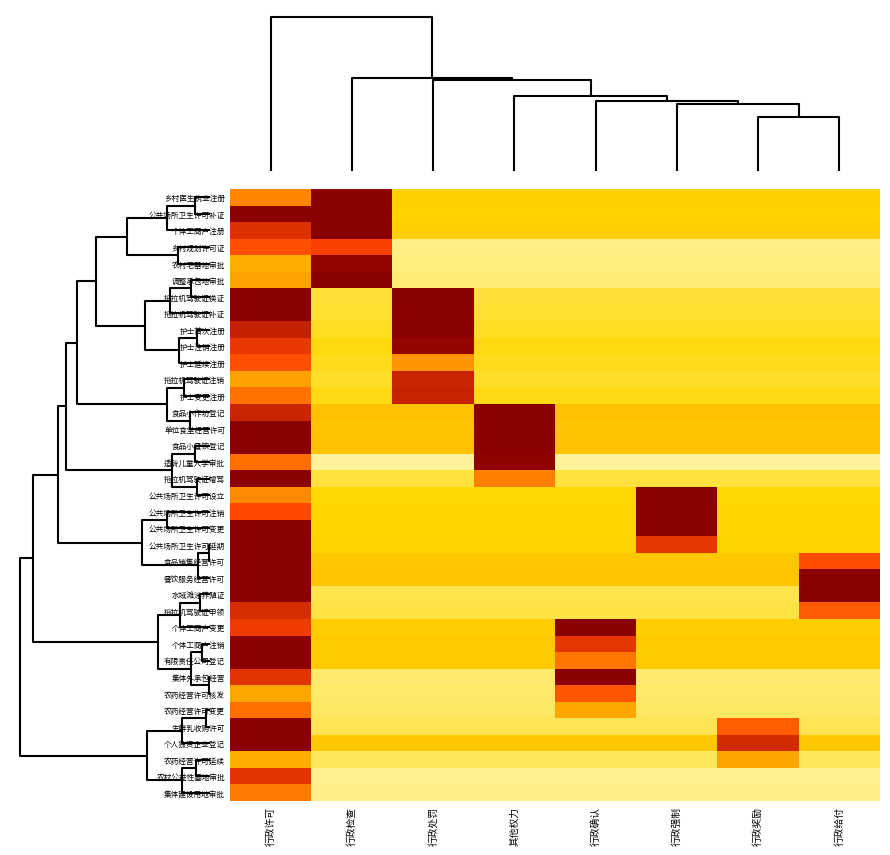

Which label corresponds to the largest value in the chart?

行政检查